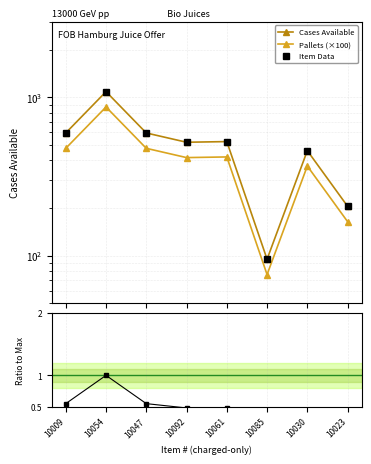

The Cases Available series shows 1085 at 10054. True or false?

True